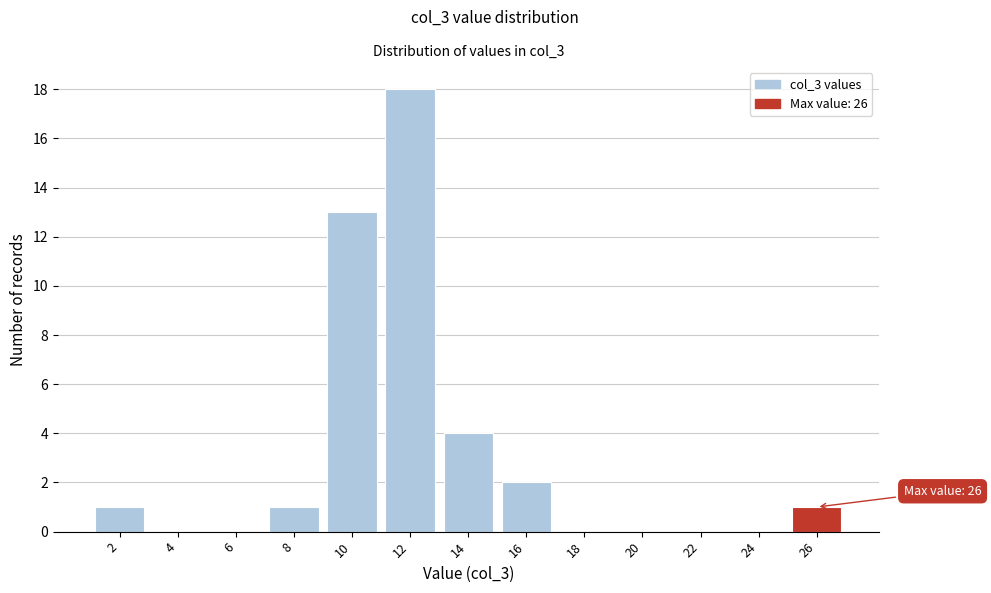

Reading left to right, list all the values displayed in this chart.

2=1	4=0	6=0	8=1	10=13	12=18	14=4	16=2	18=0	20=0	22=0	24=0	26=1